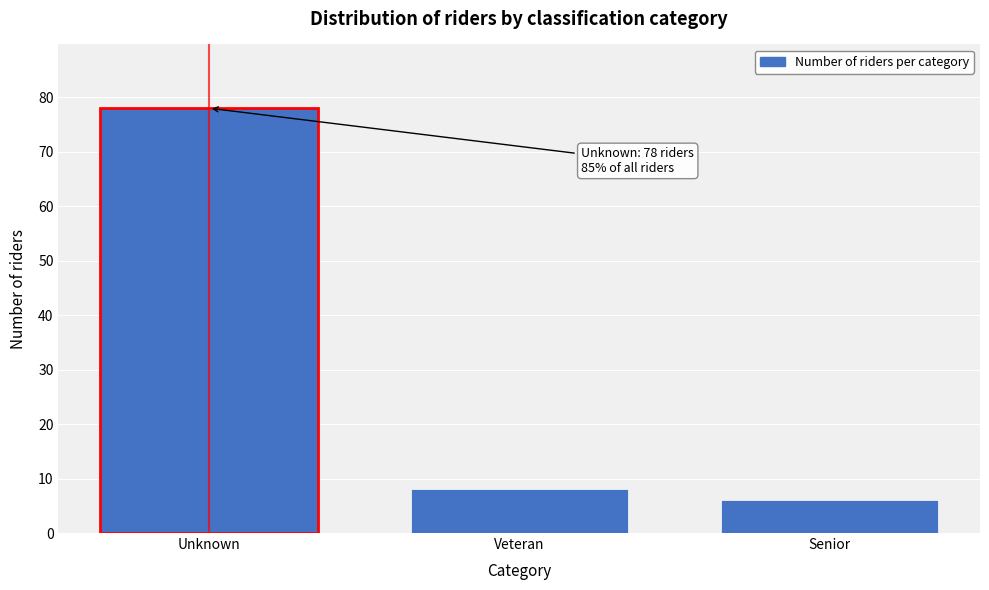

Reading left to right, transcribe all the data shown in this chart.

78	8	6